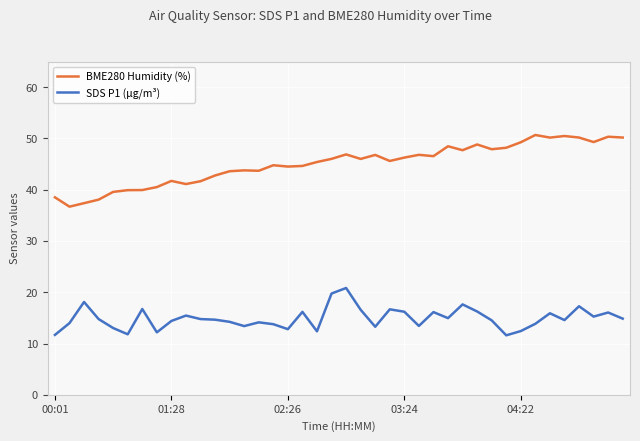

Which series has the widest spread of values?

BME280 Humidity (%)